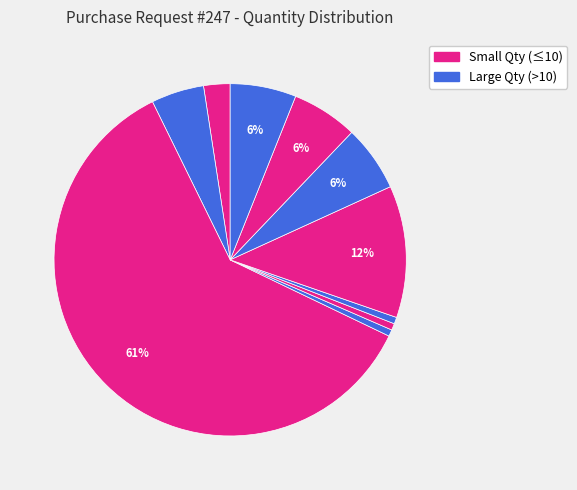

Count the number of slices in the pie.

10